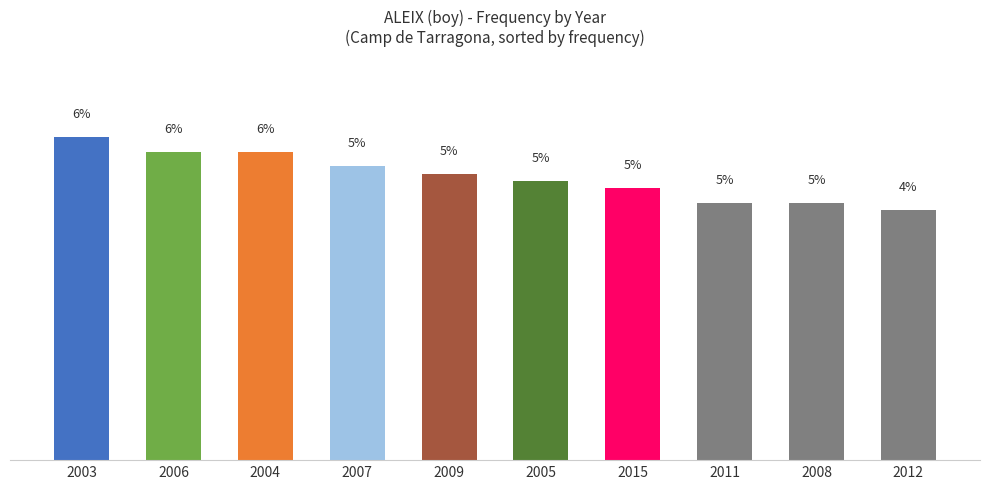

Approximately how many times larger is the value at 2011 compared to 2005?

0.9